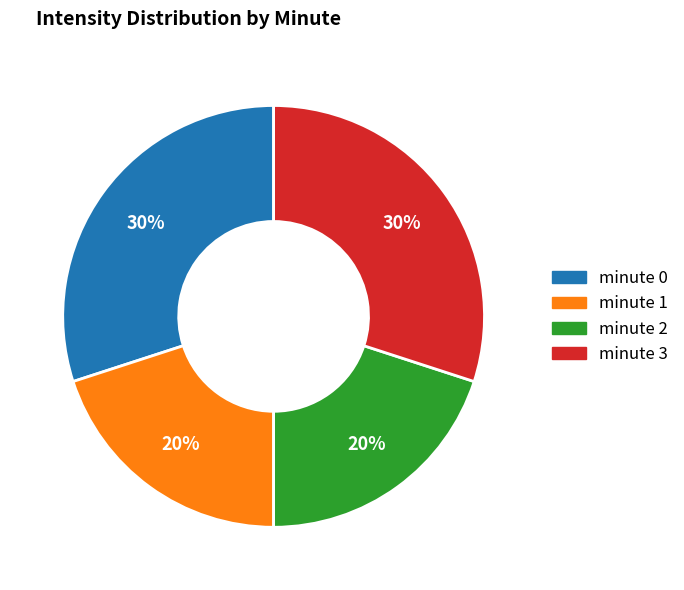

Do minute 3 and minute 0 together represent more than half of the pie?

Yes